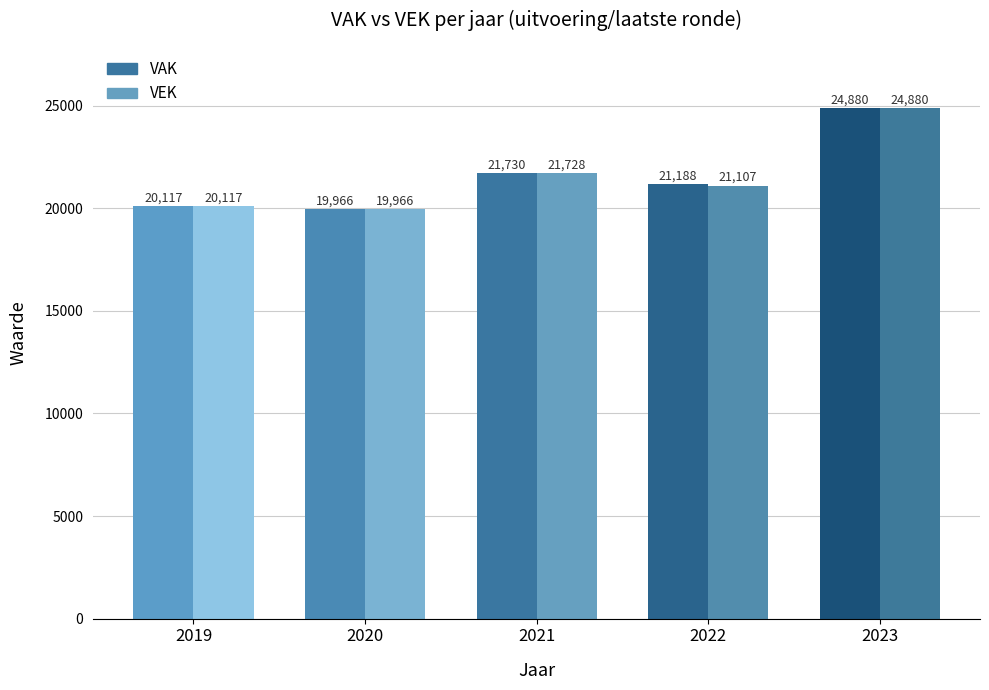

Which category has the highest value across all series?

2023